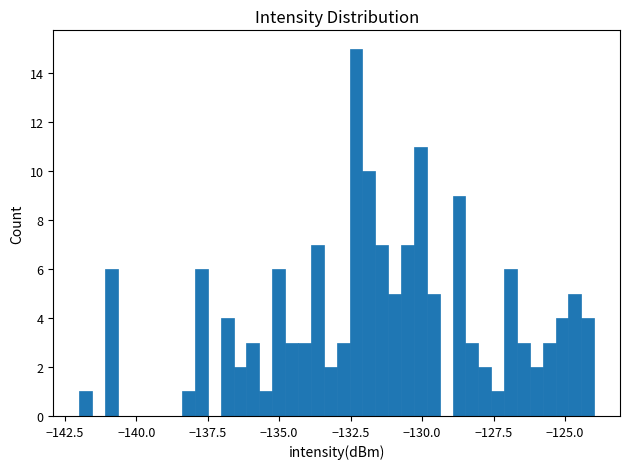

Read against the x-axis, roughly where is the centre of the tallest bar?

-132.5